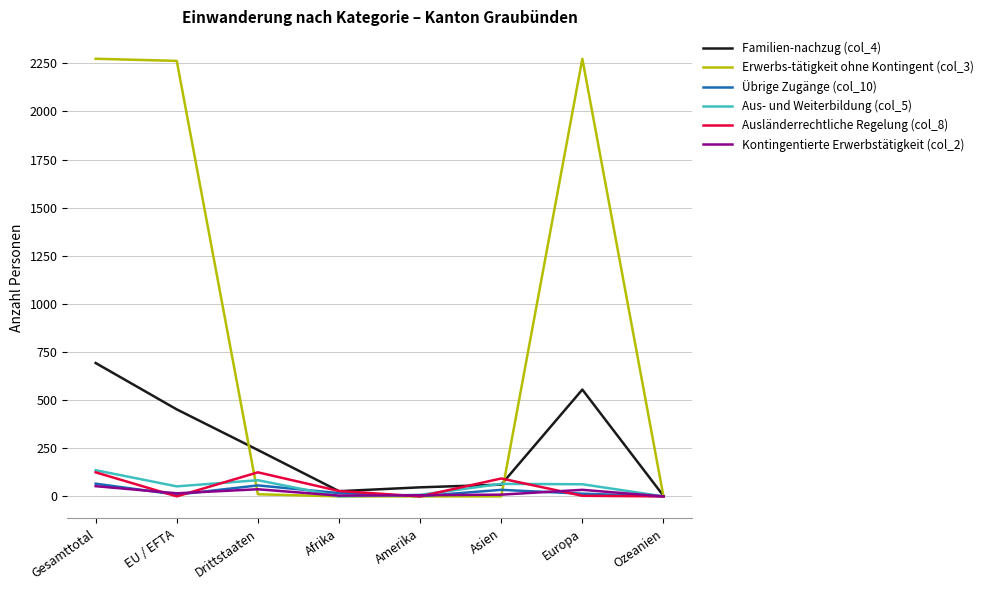

Is the value of Kontingentierte Erwerbstätigkeit (col_2) at Asien greater than the value of Aus- und Weiterbildung (col_5) at Asien?

No